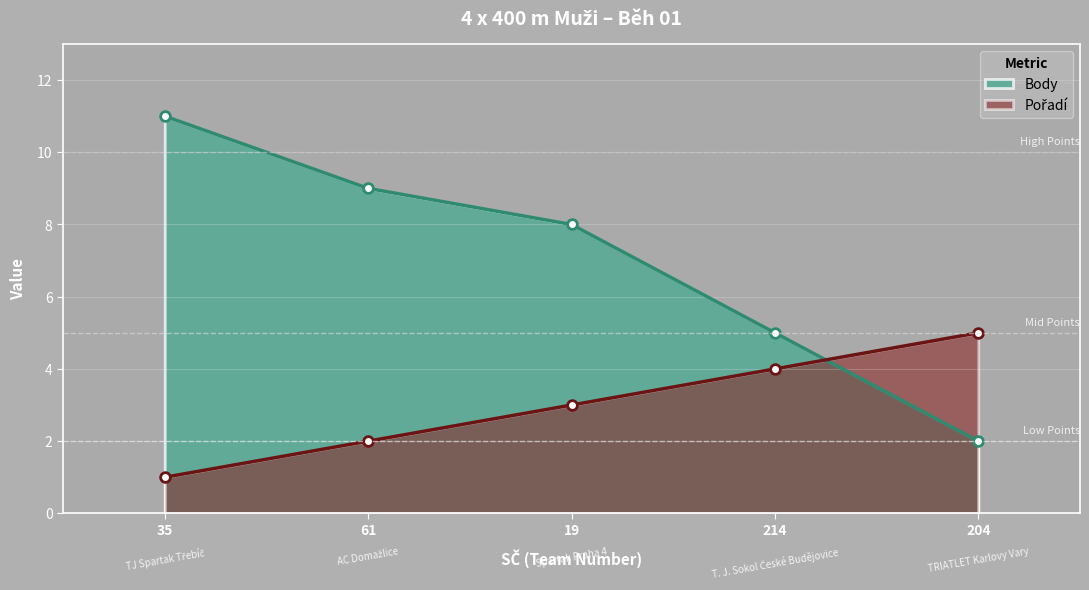

Which series changed the most between 61 and 214?

Body